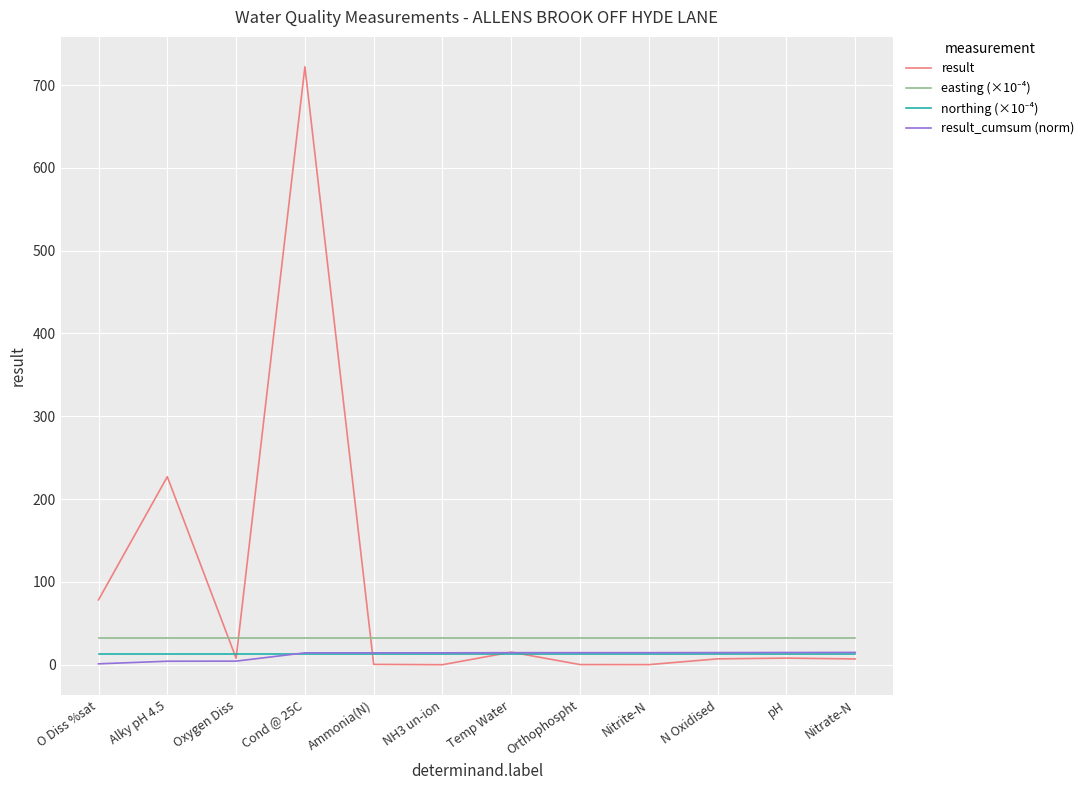

Which series has the widest spread of values?

result